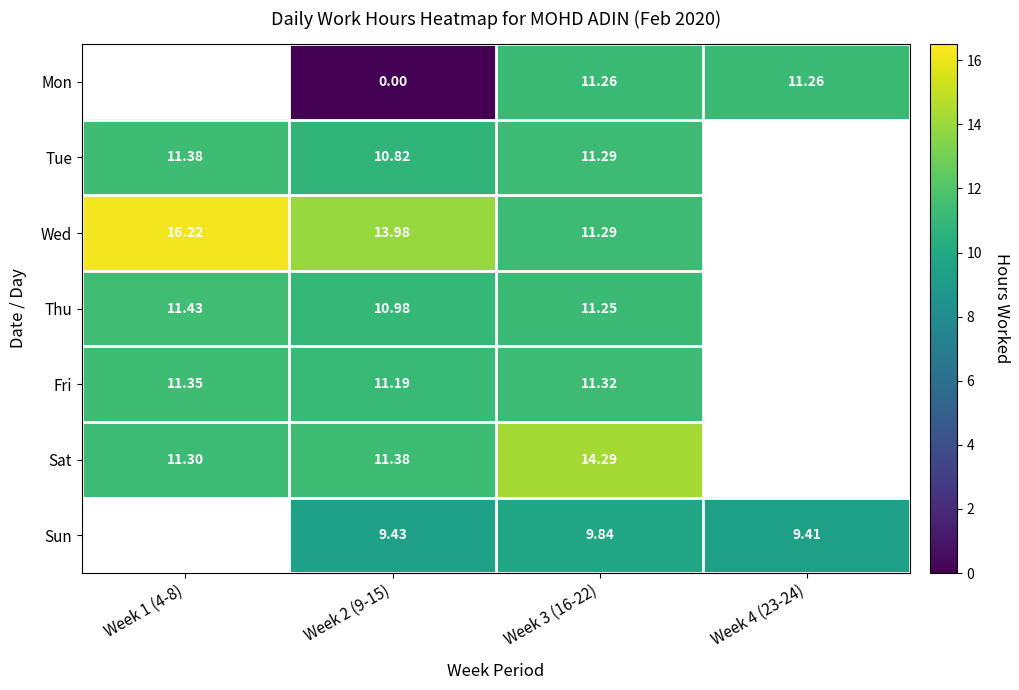

Is the value of Wed at Week 2 (9-15) greater than the value of Thu at Week 2 (9-15)?

Yes